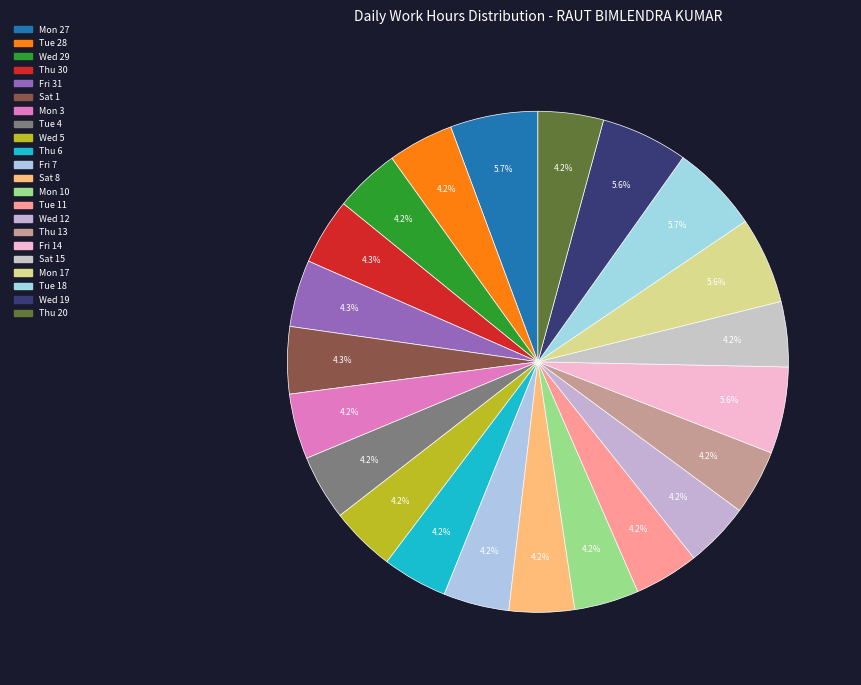

How many slices are in this pie chart?

22